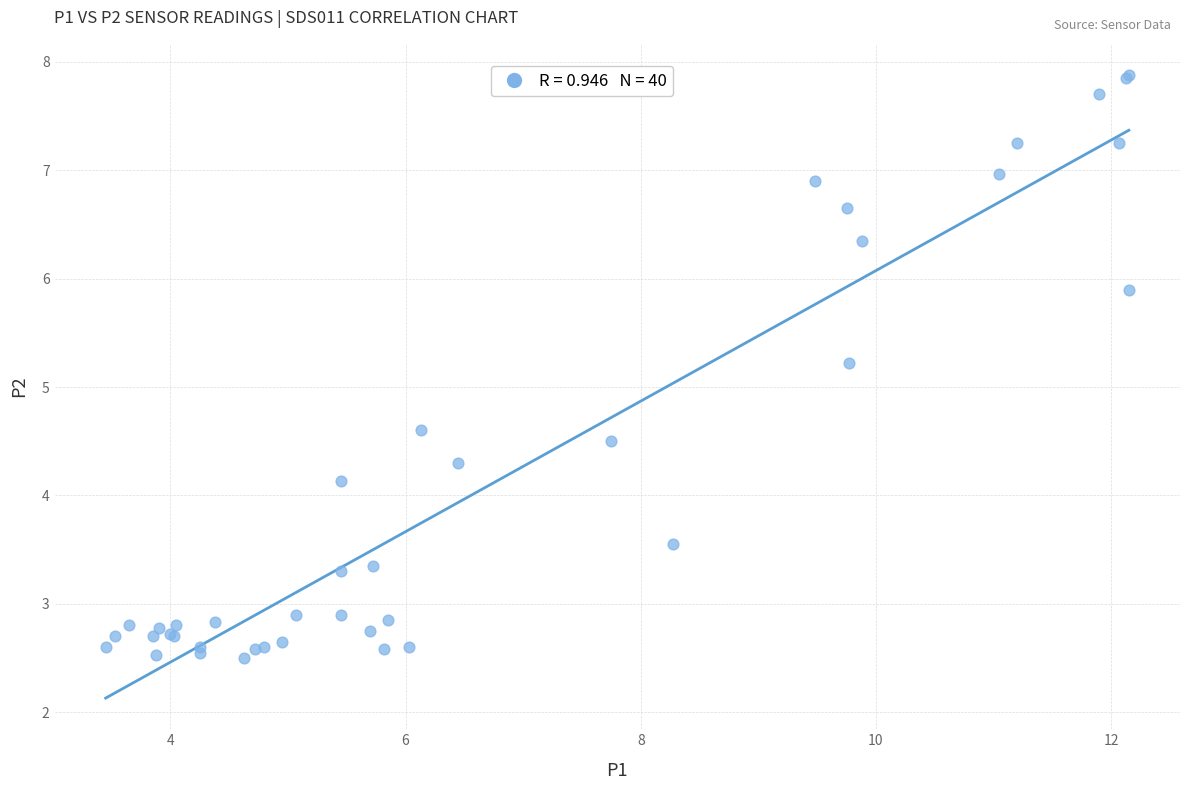

What Y value in the scatter plot is closest to 5?

5.2